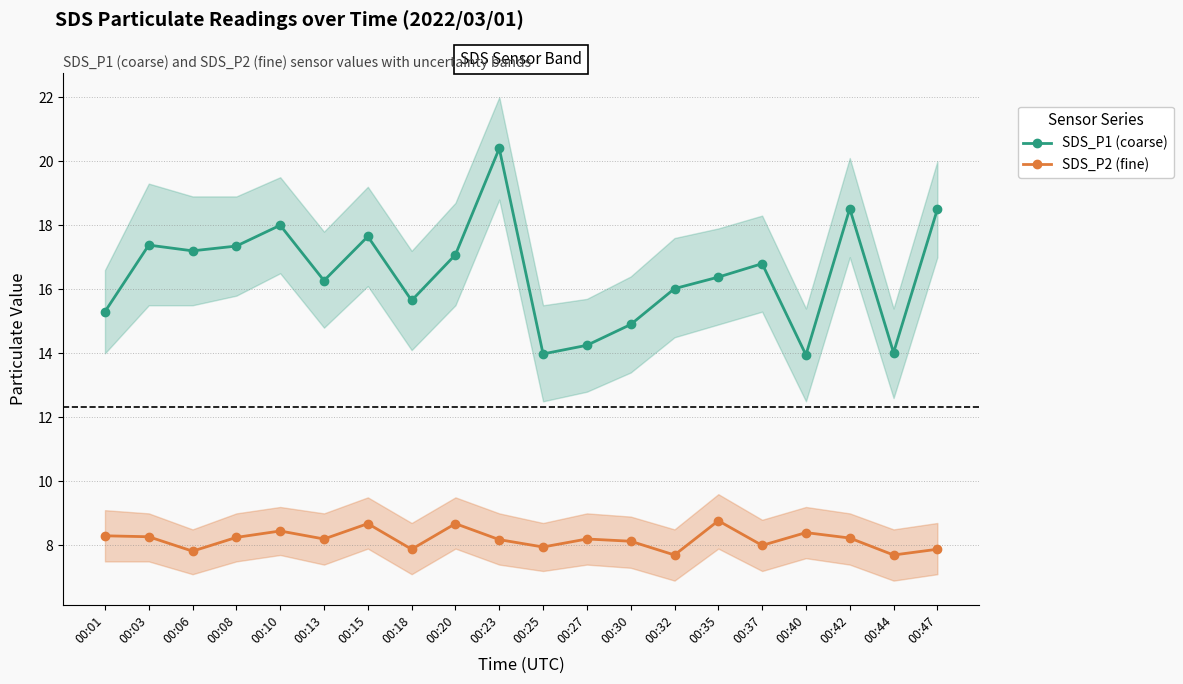

Read the SDS_P1 (coarse) value at 00:42.

18.5